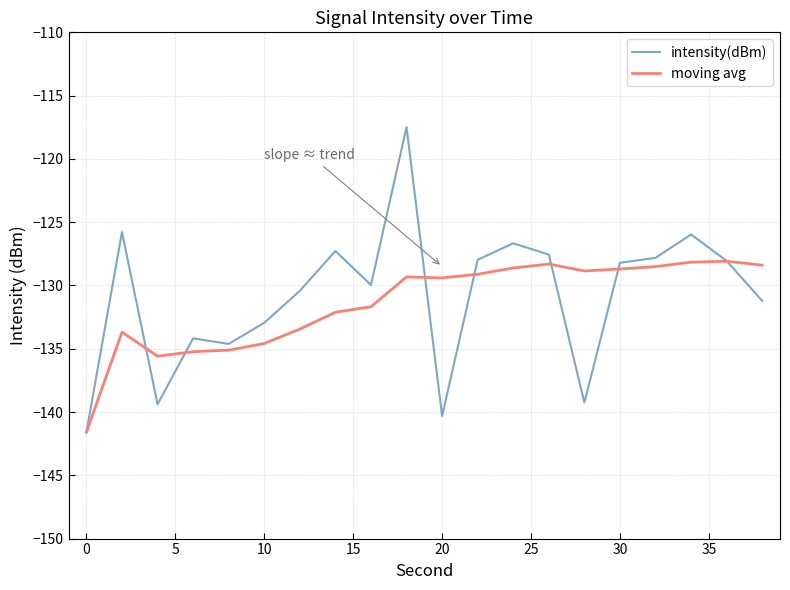

How many categories are shown in the chart?

20